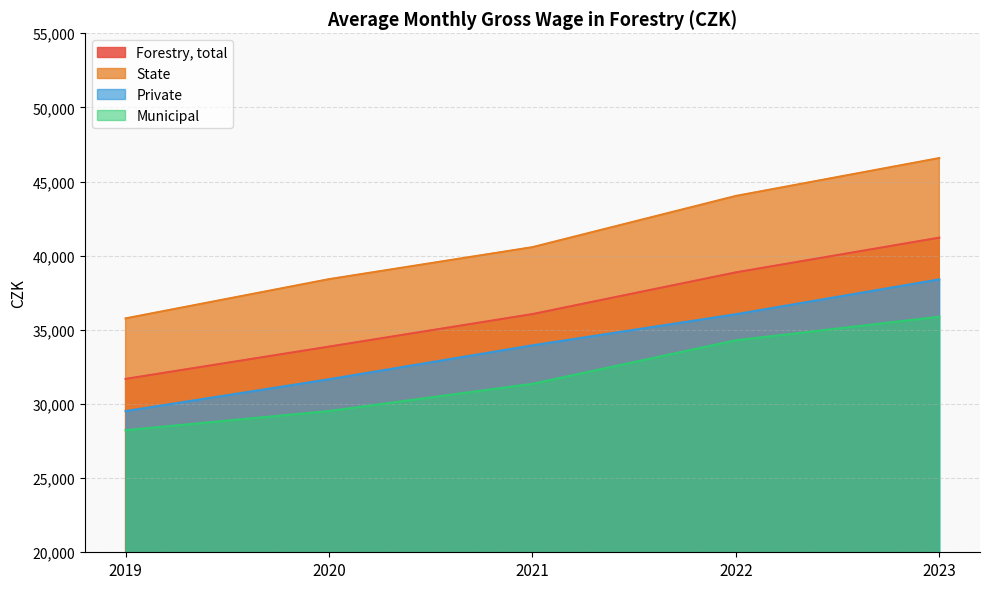

True or false: State has more than 0 points higher than both neighbors.

False